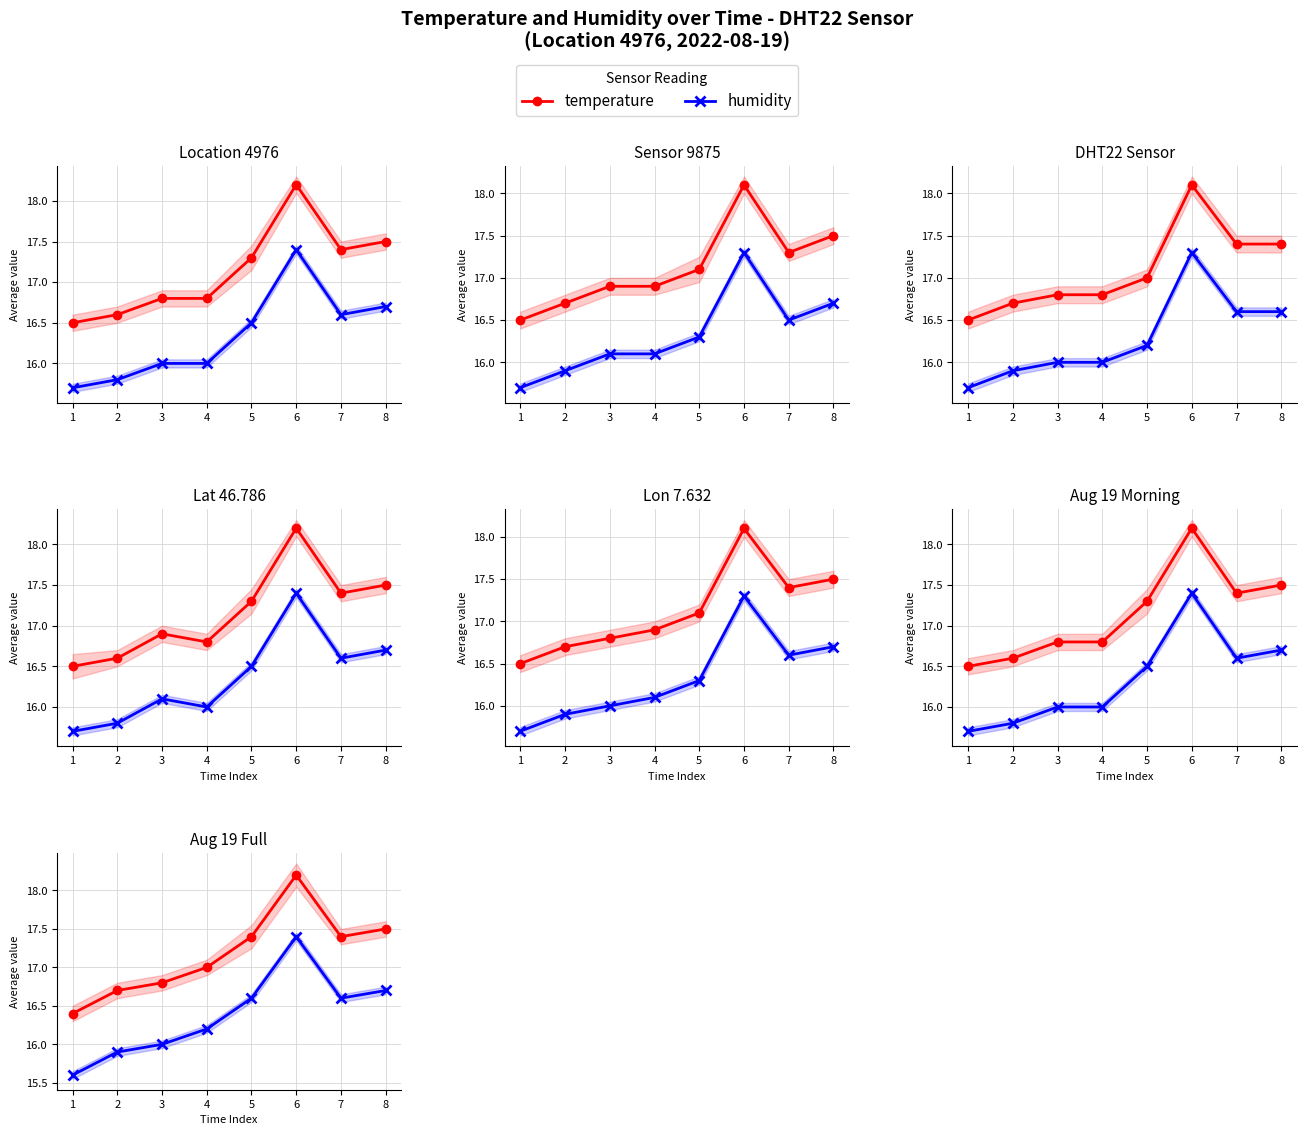

Where is humidity nearest to the value 16?

3